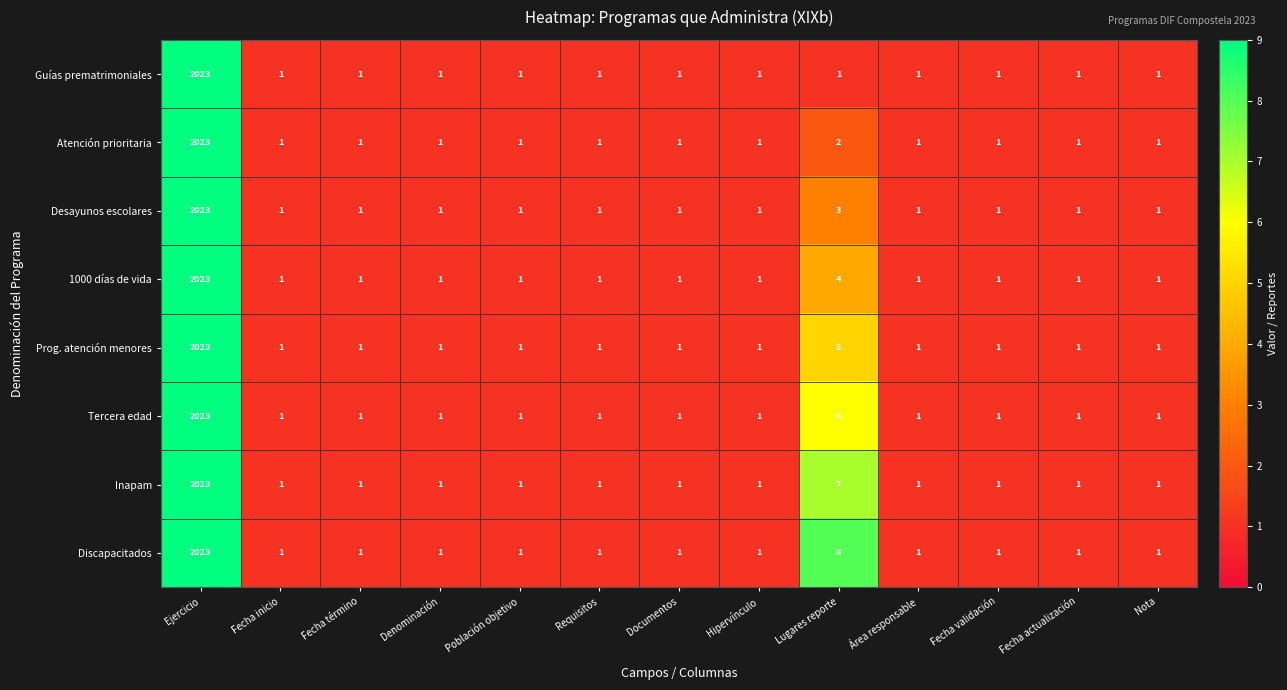

What is the total value across all series at Fecha término?

8